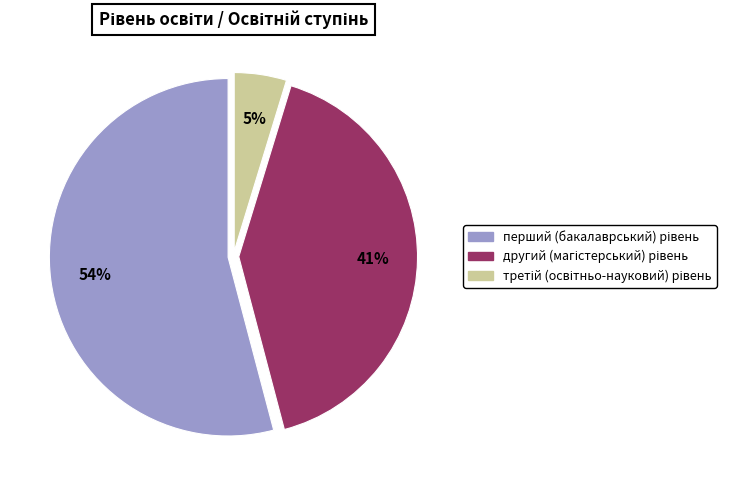

Does any single category account for the majority?

Yes